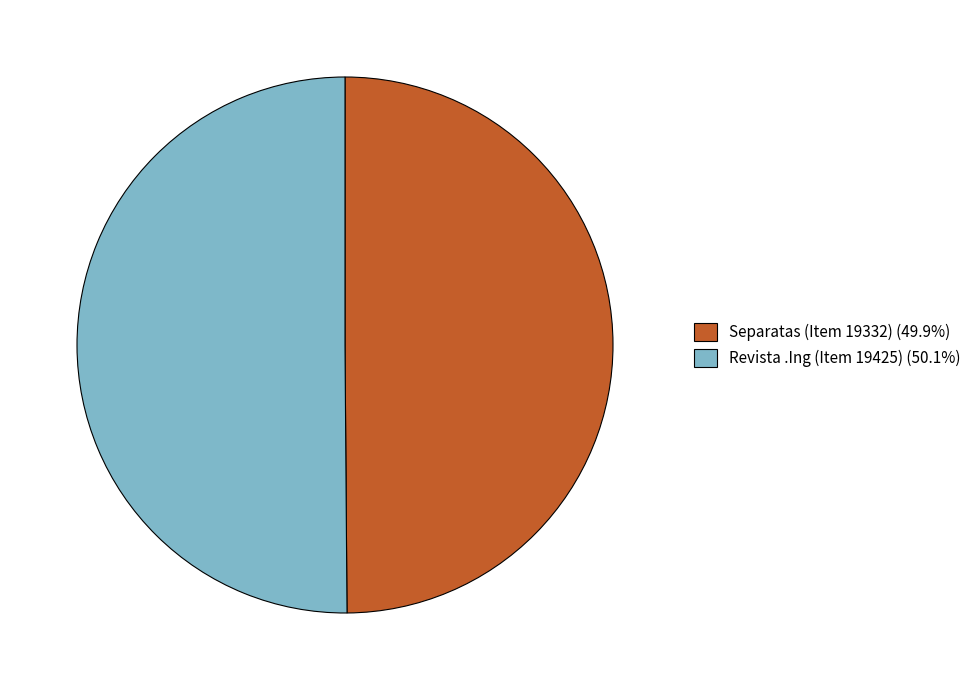

What is the ratio of the value at Separatas (Item 19332) (49.9%) to the value at Revista .Ing (Item 19425) (50.1%)?

1.0